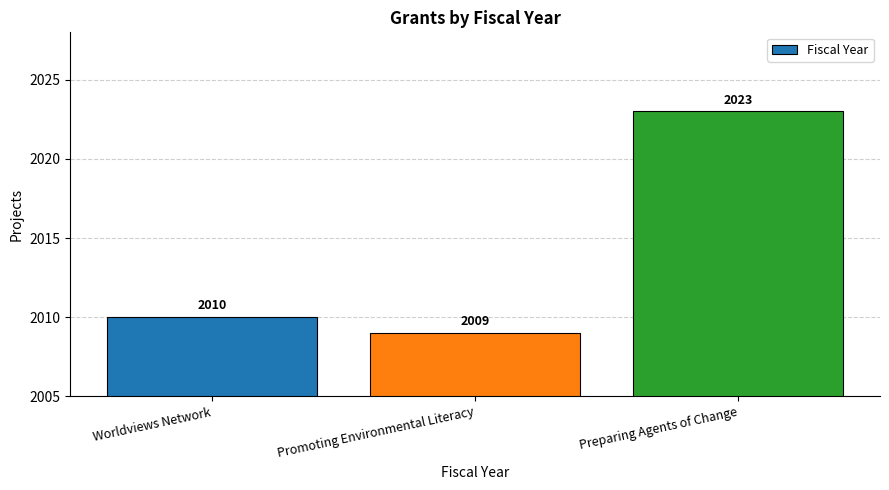

Rank the categories by value from highest to lowest.

Preparing Agents of Change, Worldviews Network, Promoting Environmental Literacy